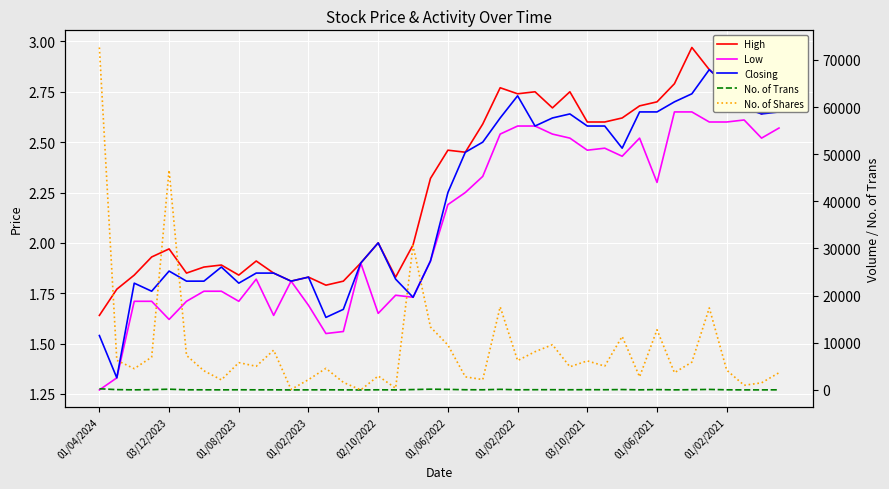

What is the sum of all No. of Trans values?

2072.0